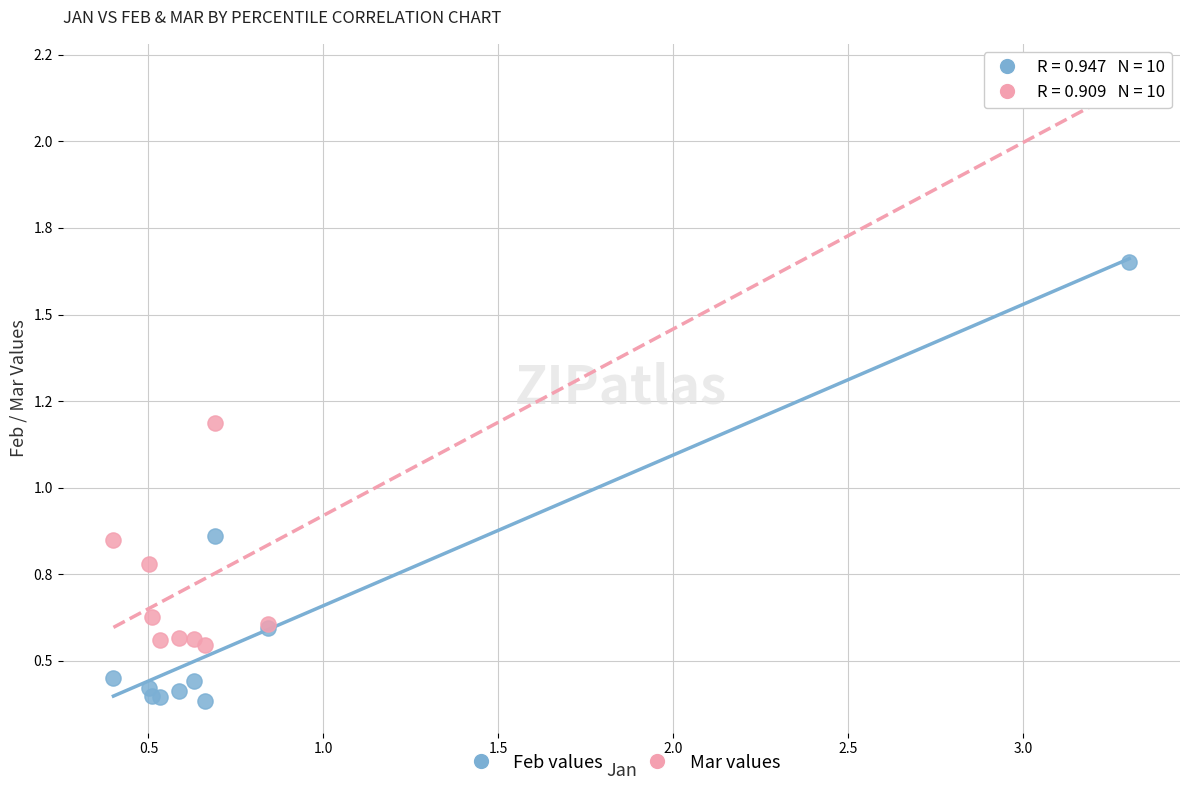

Which series contains the lowest Y value?

Feb values